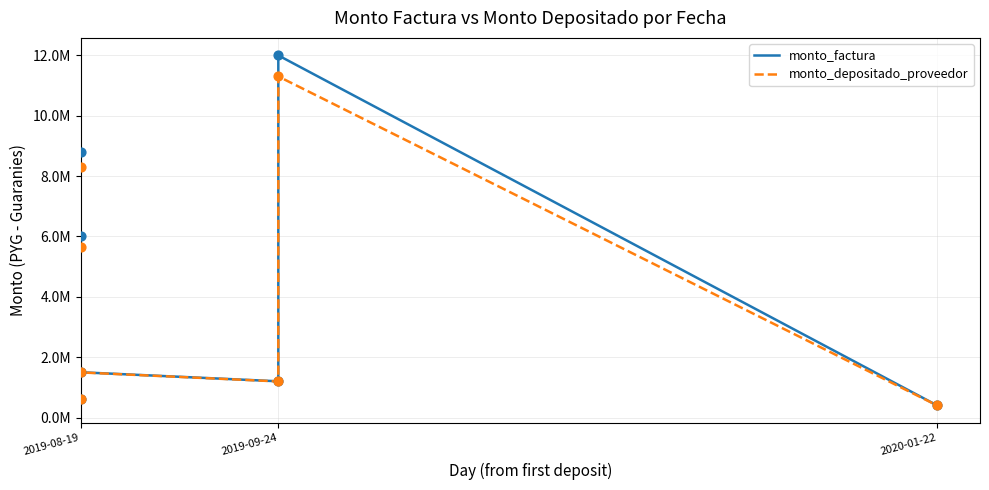

At how many categories does at least one series exceed 8869759?

1